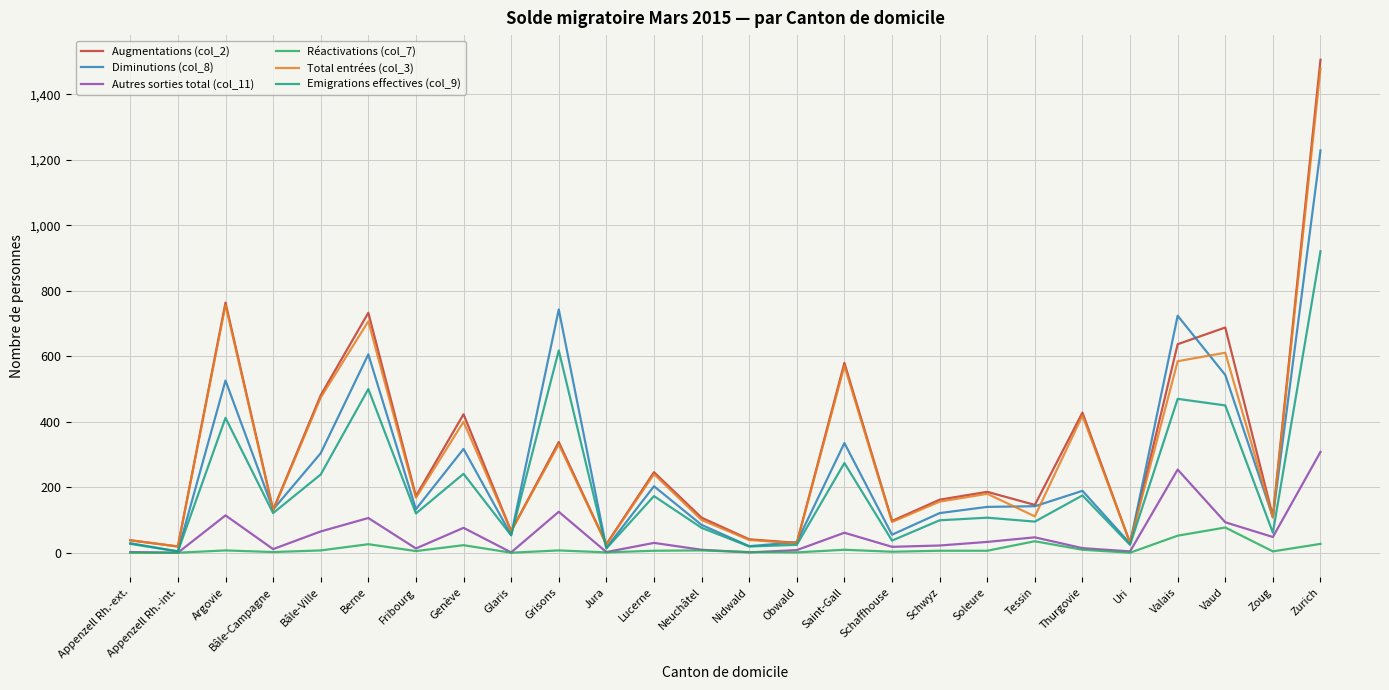

At which category does Diminutions (col_8) reach its first local peak?

Argovie